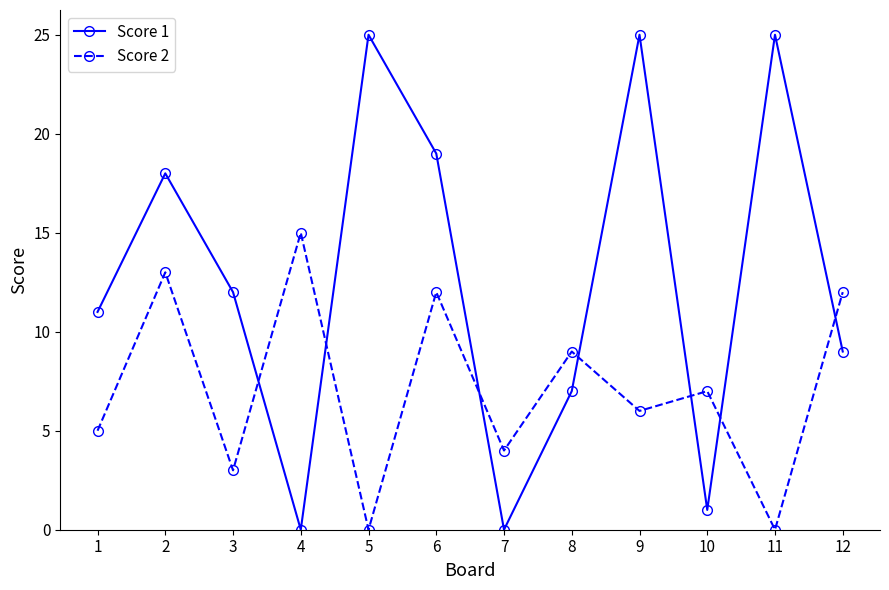

What is the highest value of the Score 1 series?

25